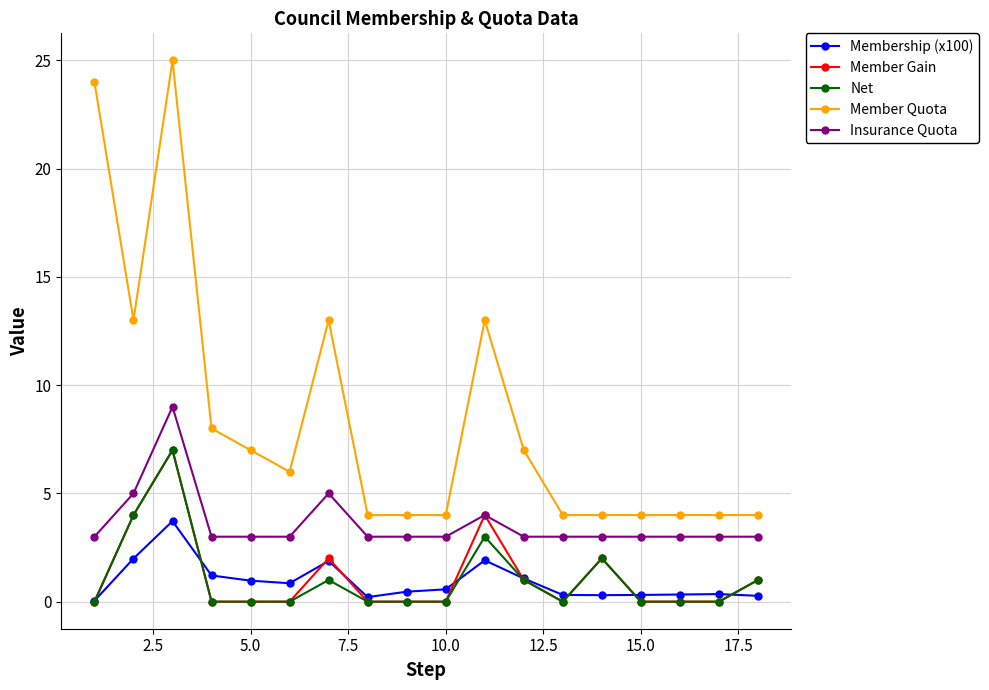

Does the chart display data point markers on the line(s)?

Yes